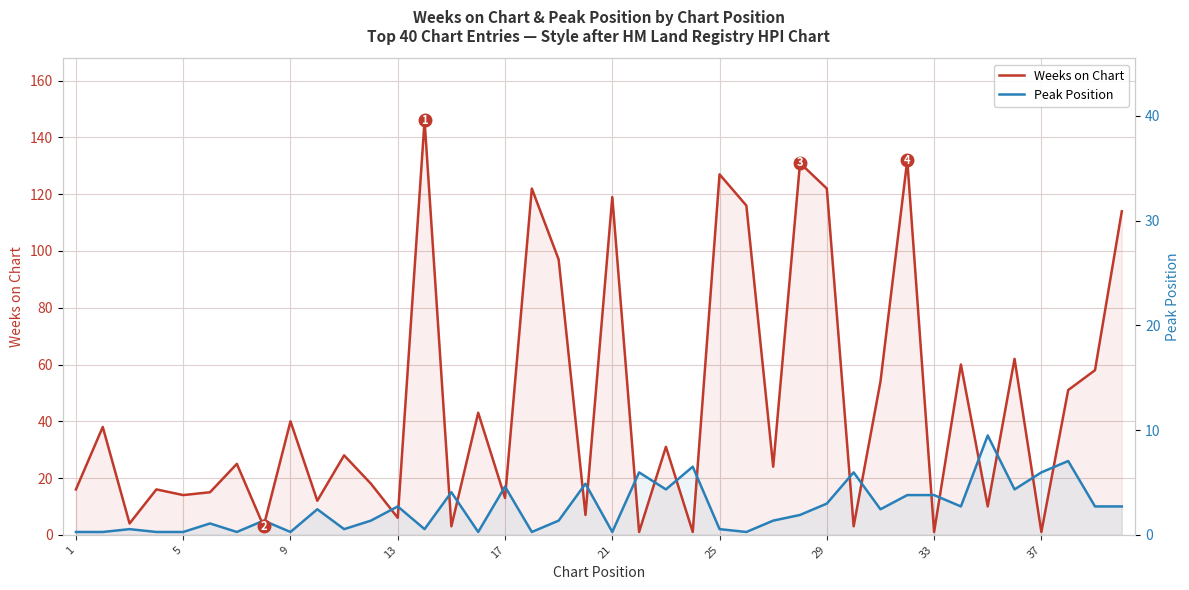

What is the total value across all series at 13?

17